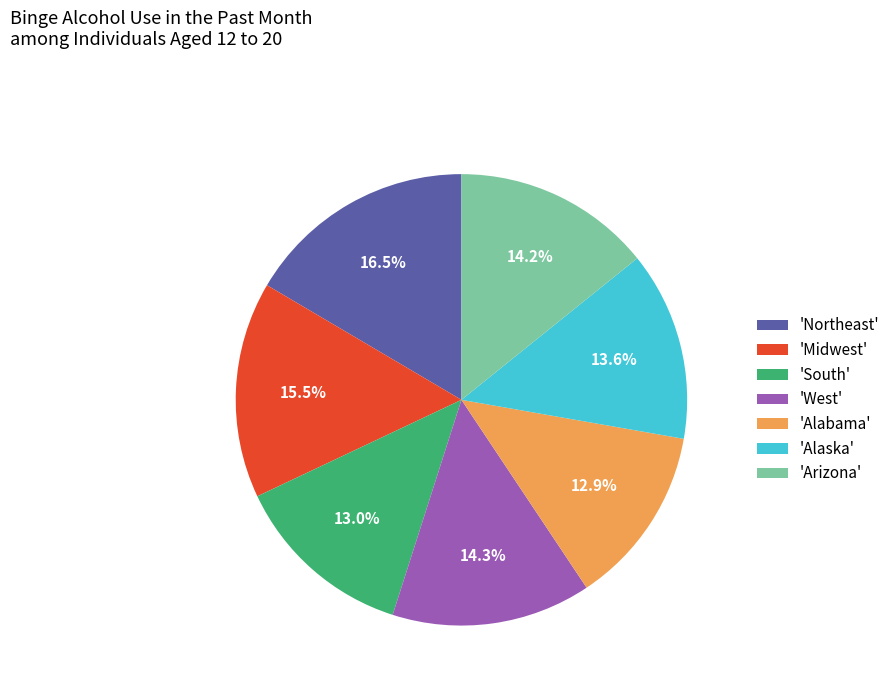

Between 'Arizona' and 'Midwest', which is larger?

'Midwest'